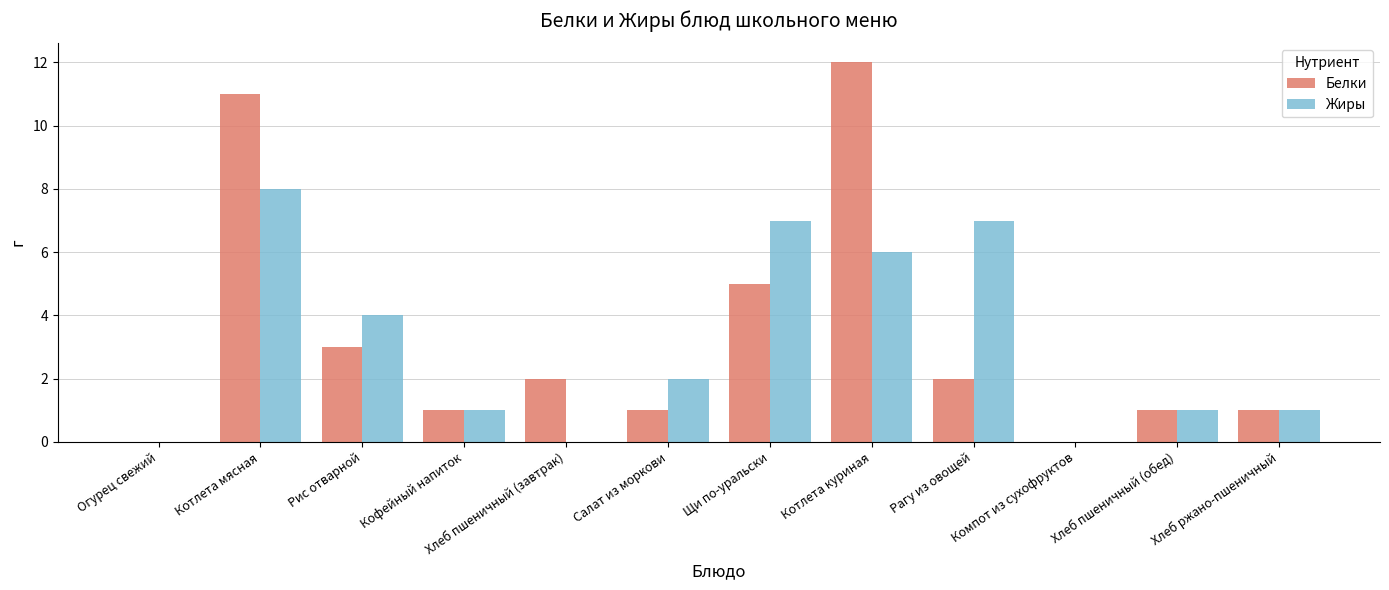

What is the sum of the Жиры values at Котлета куриная and Салат из моркови?

8